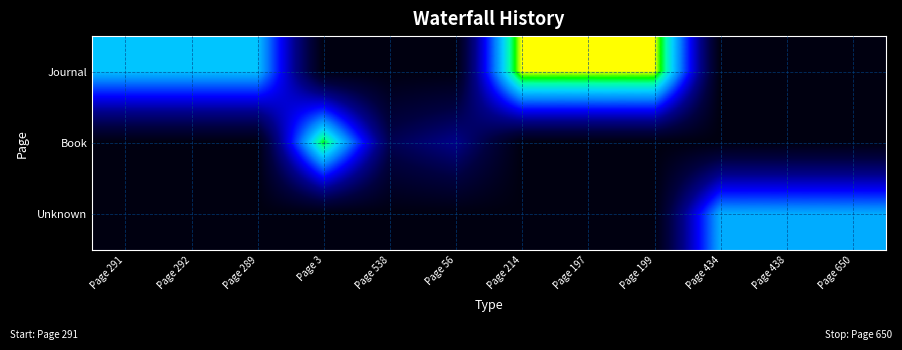

Between Page 199 and Page 650, which series saw the biggest shift?

Journal